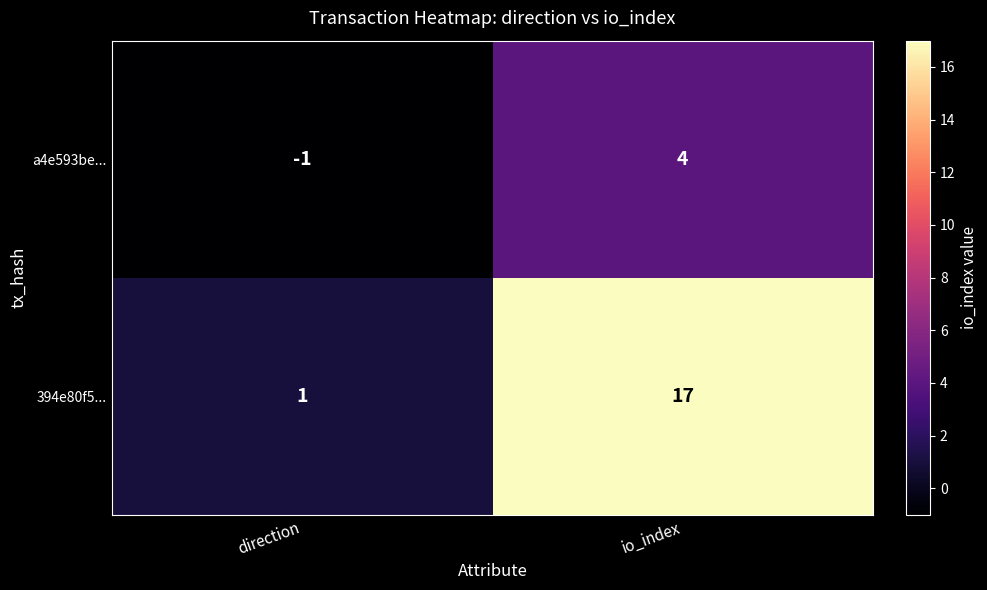

True or false: a4e593be... has a value of -1 at direction.

True